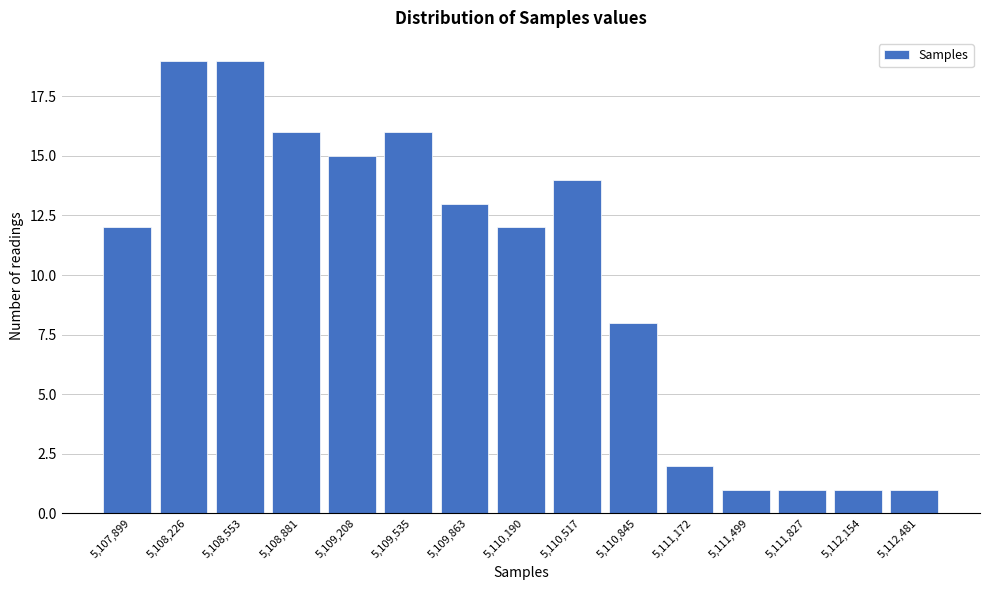

Reading right to left, list all the values displayed in this chart.

1	1	1	1	2	8	14	12	13	16	15	16	19	19	12